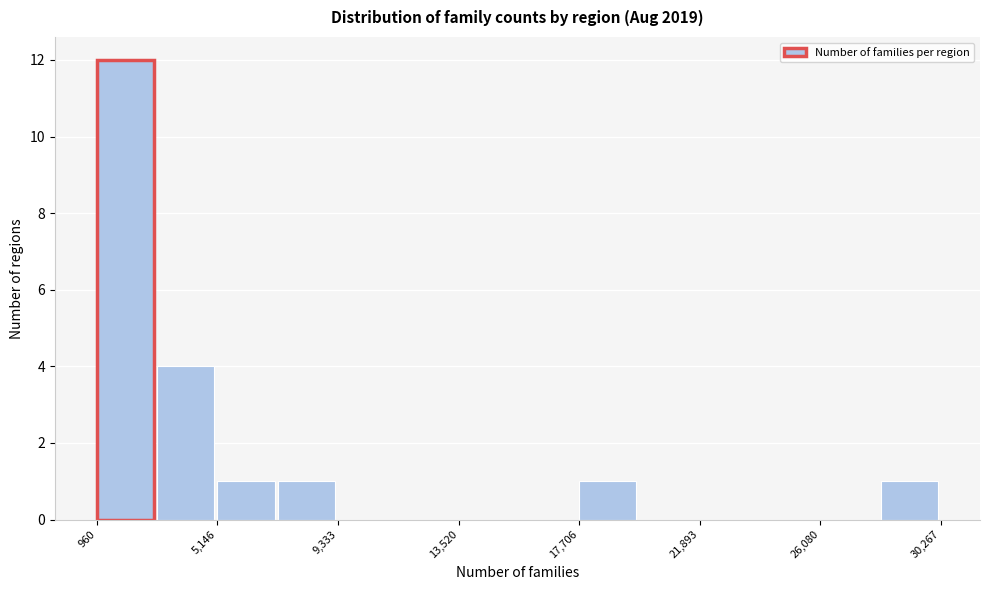

How tall is the bar that spans 17500 to 20000 on the x-axis? Neither the bar edges nor the heights are printed on the chart, so give them approximately, as read against the axes.

1